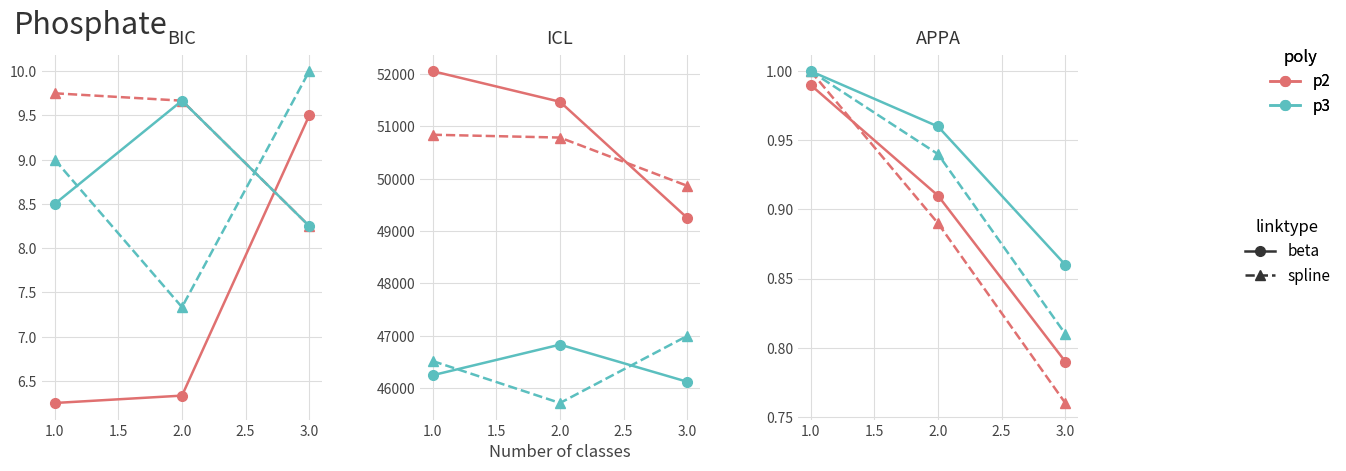

What is the smallest value displayed?

0.8